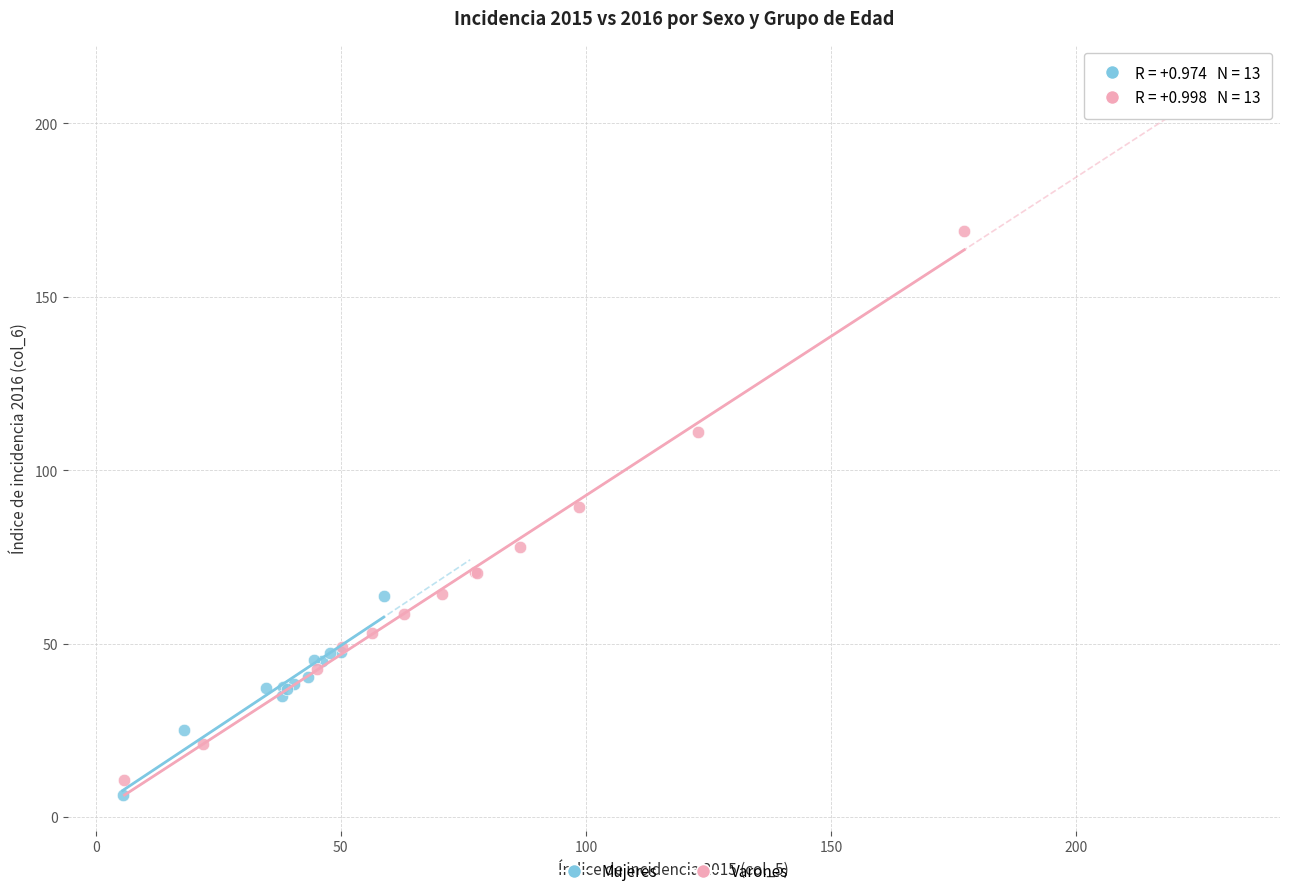

Which series reaches the minimum Y coordinate?

Mujeres